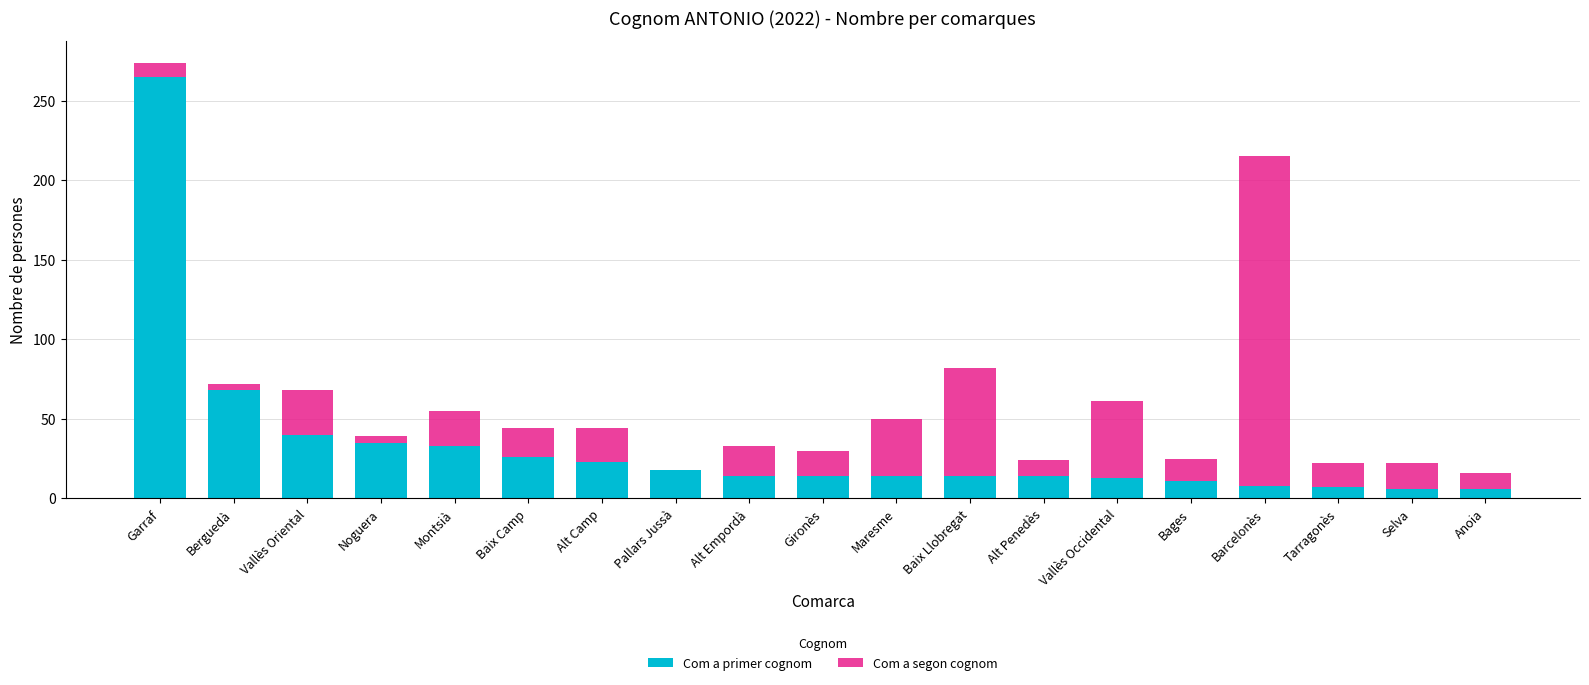

At which category is the sum across all series the highest?

Garraf